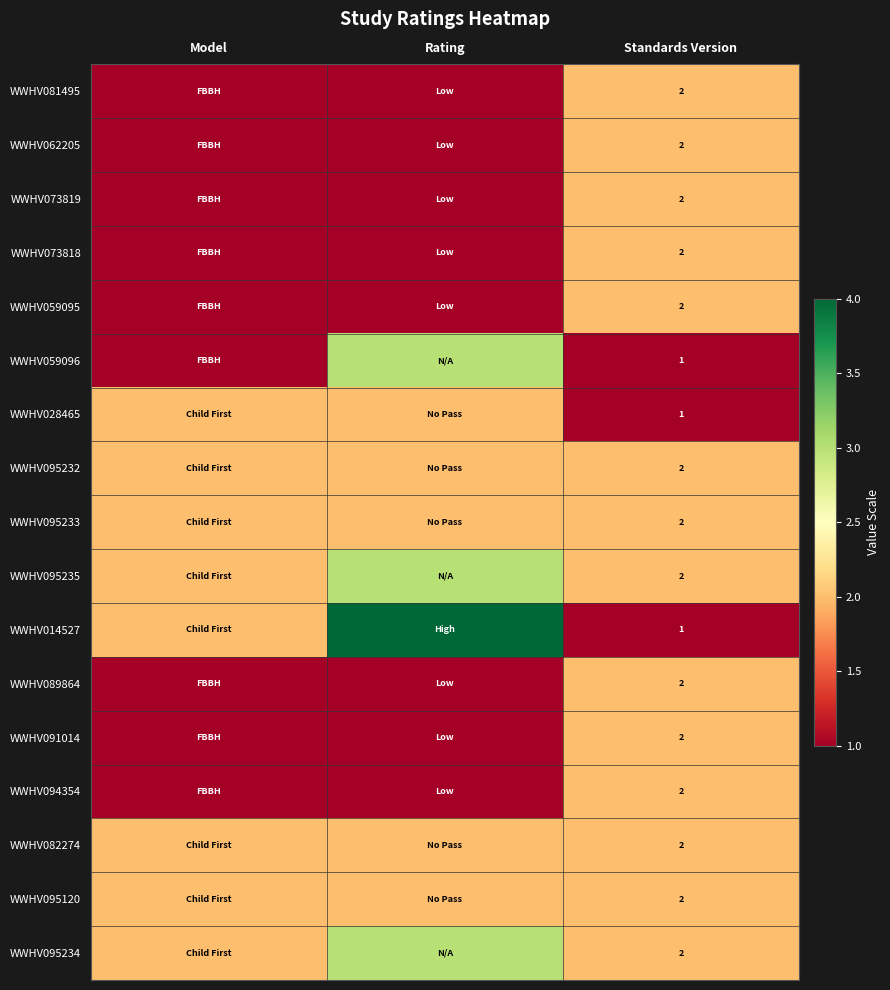

The value of WWHV028465 at Standards Version is 2. True or false?

False